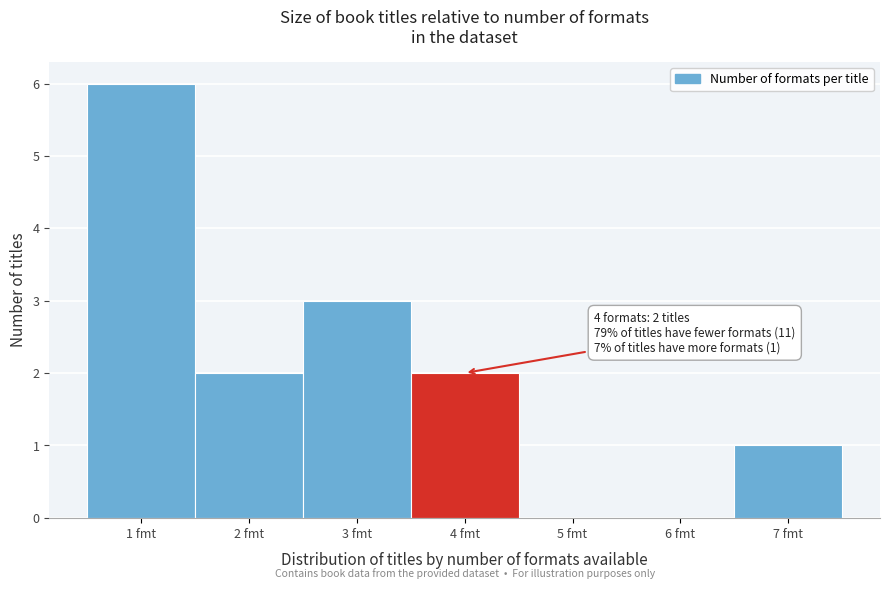

Over which range of the x-axis is the bar tallest?

0.5 to 1.5